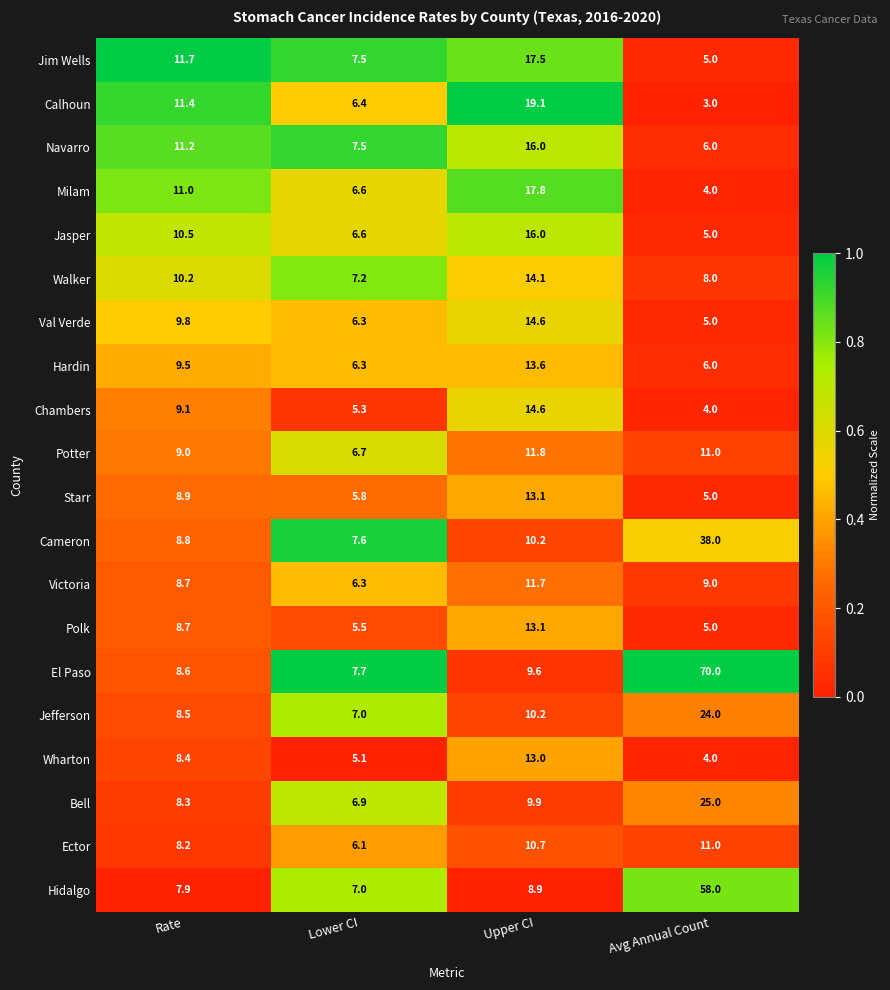

Which series has the widest spread of values?

El Paso